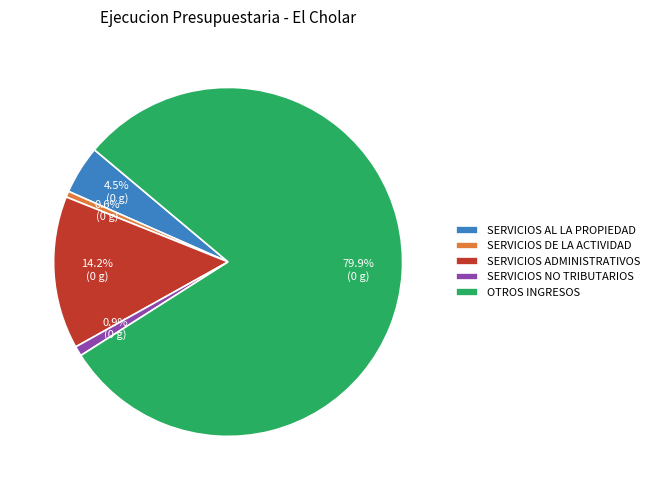

Between OTROS INGRESOS and SERVICIOS DE LA ACTIVIDAD, which is larger?

OTROS INGRESOS